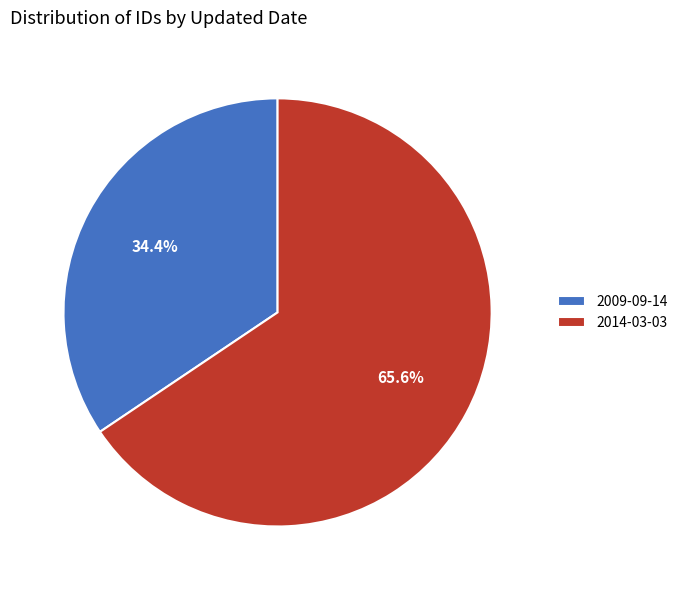

Which has a higher value, 2014-03-03 or 2009-09-14?

2014-03-03